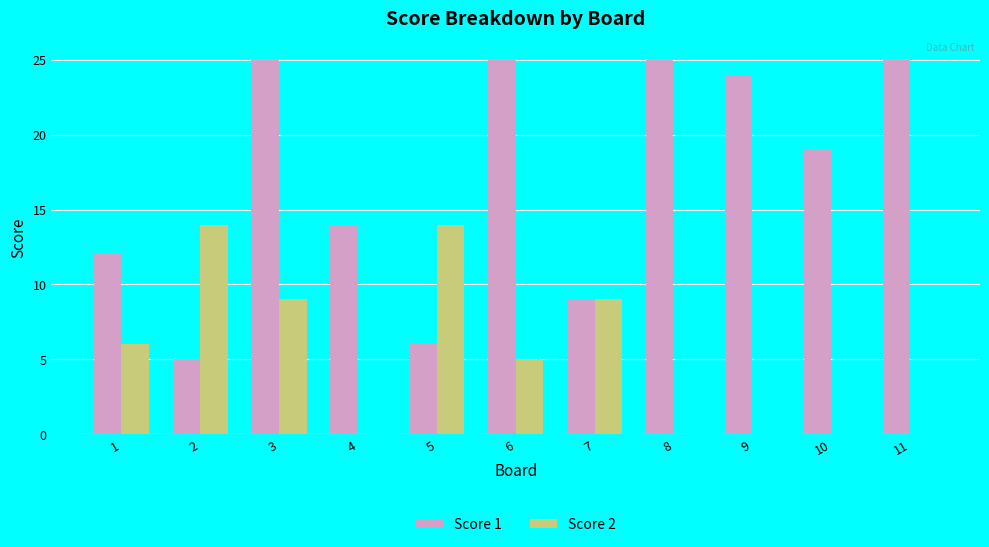

What is the total value across all series at 7?

18